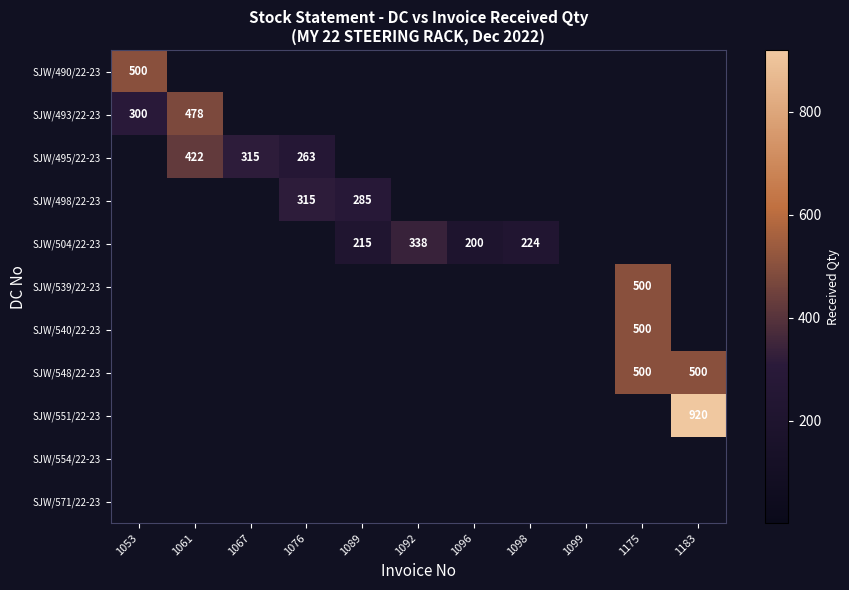

True or false: SJW/504/22-23 has a value of 215 at 1089.

True